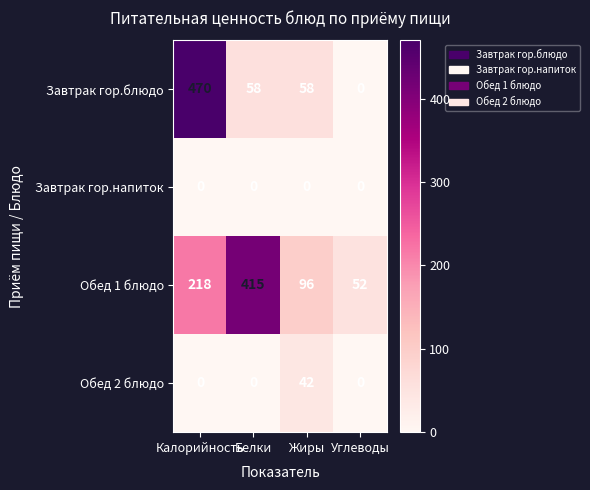

What is the difference between the maximum and minimum values in the Обед 2 блюдо series?

42